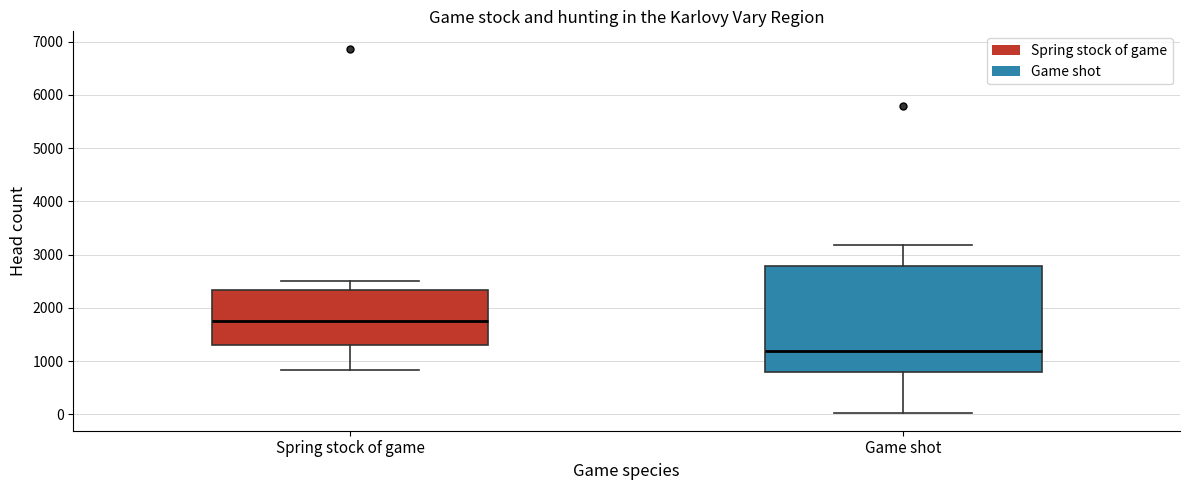

Where does the upper whisker of the box for Spring stock of game end on the y-axis? The values are not printed on the chart, so give them approximately, as read against the axis.

2500